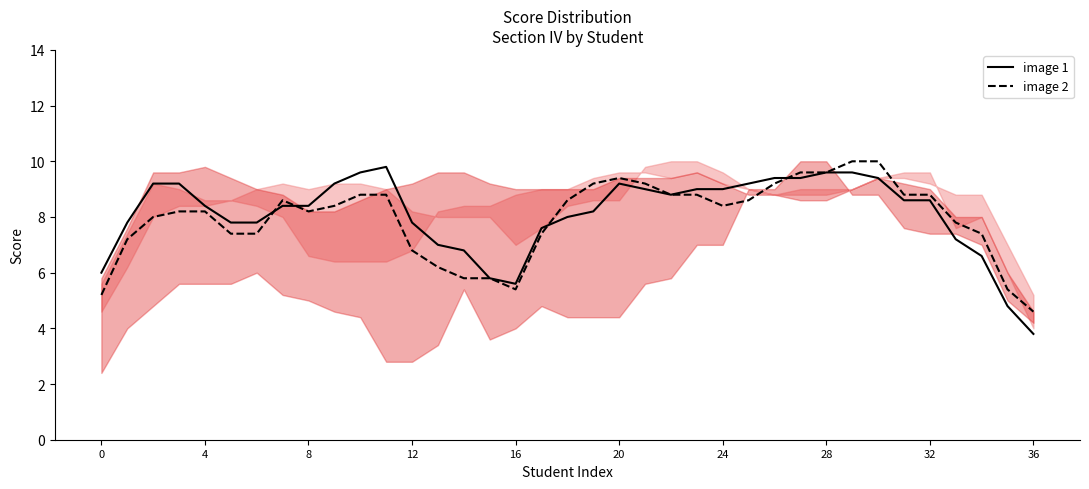

What is the highest value of the image 2 series?

10.0